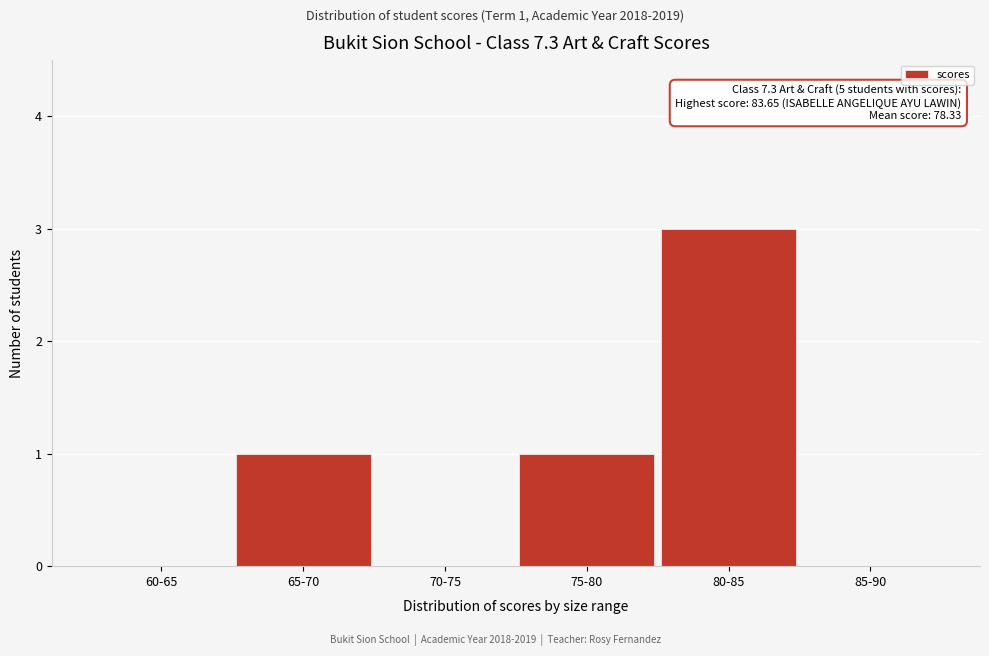

Reading right to left, what are all the values shown in this chart?

85-90=0	80-85=3	75-80=1	70-75=0	65-70=1	60-65=0